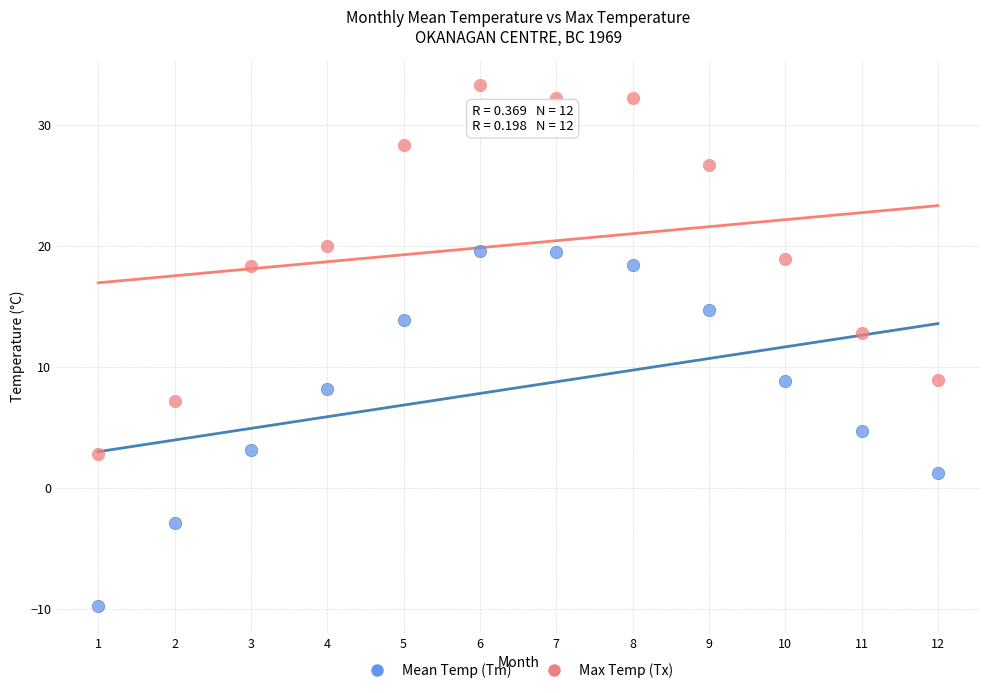

What are all the series names shown in the legend?

Mean Temp (Tm), Max Temp (Tx)